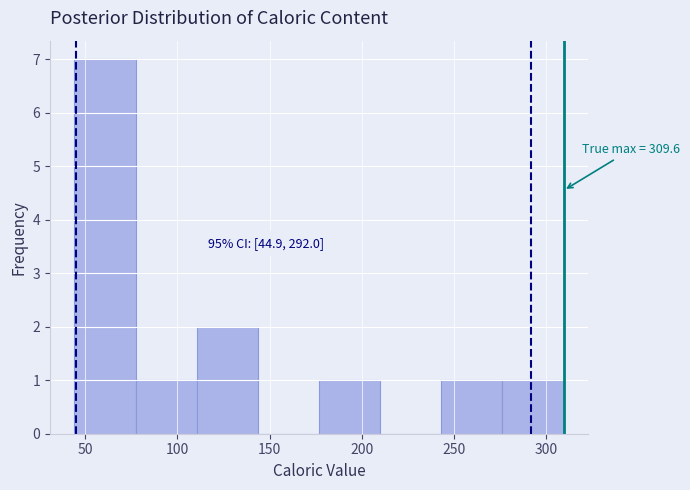

Over which range of the x-axis is the bar tallest?

45 to 75